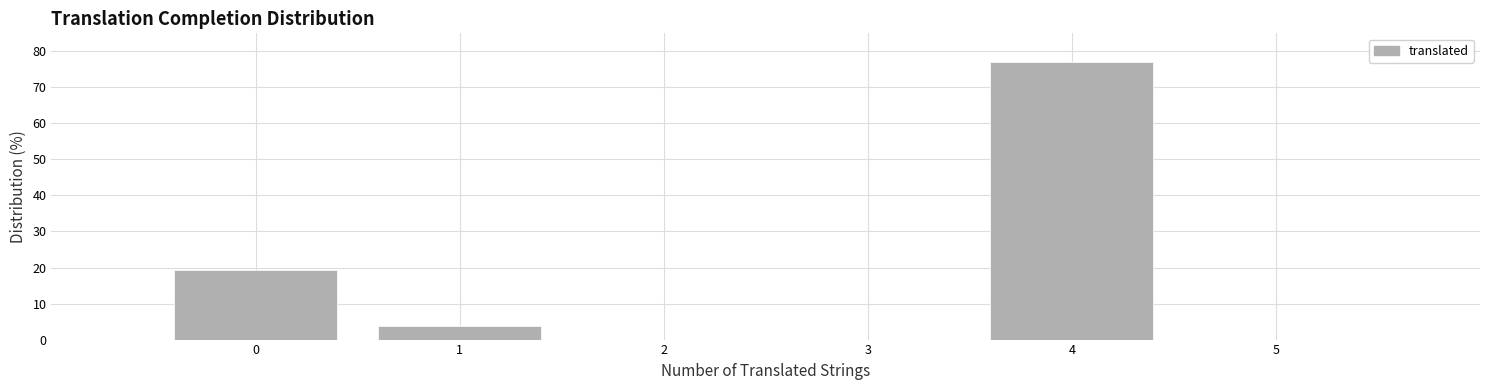

Over which range of the x-axis is the bar tallest?

3.5 to 4.5